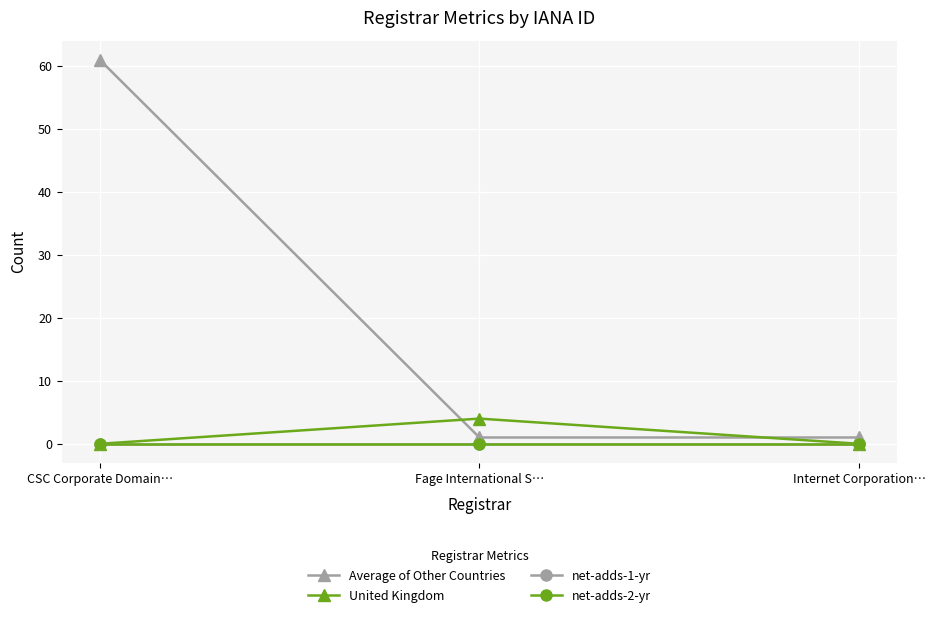

Which series has the widest spread of values?

Average of Other Countries